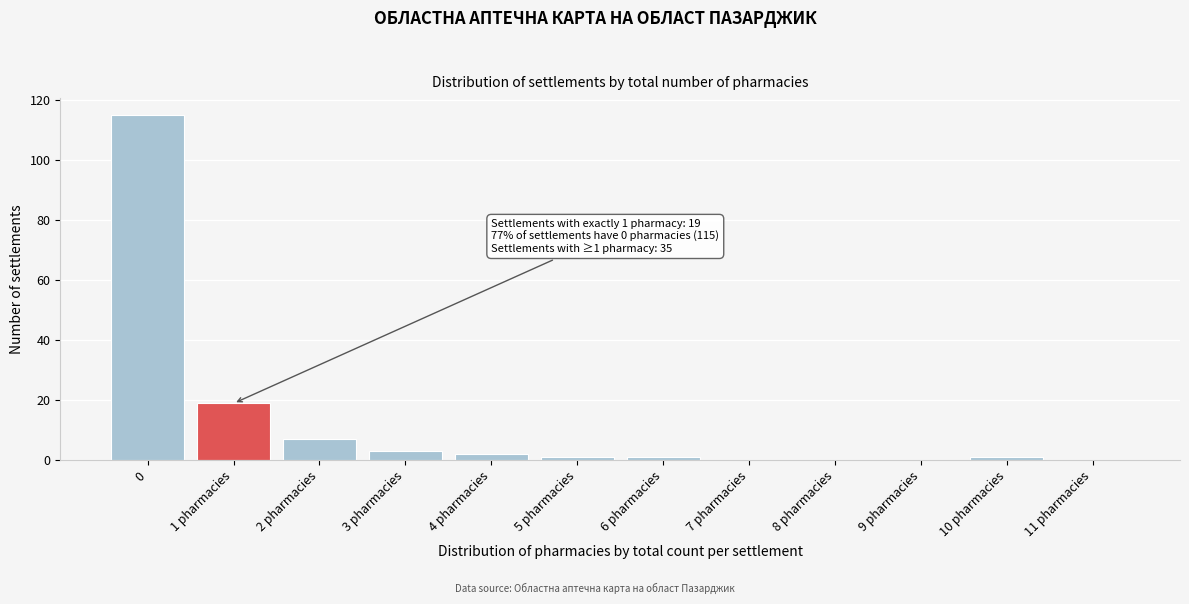

Reading right to left, what are all the values shown in this chart?

11 pharmacies=0	10 pharmacies=1	9 pharmacies=0	8 pharmacies=0	7 pharmacies=0	6 pharmacies=1	5 pharmacies=1	4 pharmacies=2	3 pharmacies=3	2 pharmacies=7	1 pharmacies=19	0=115